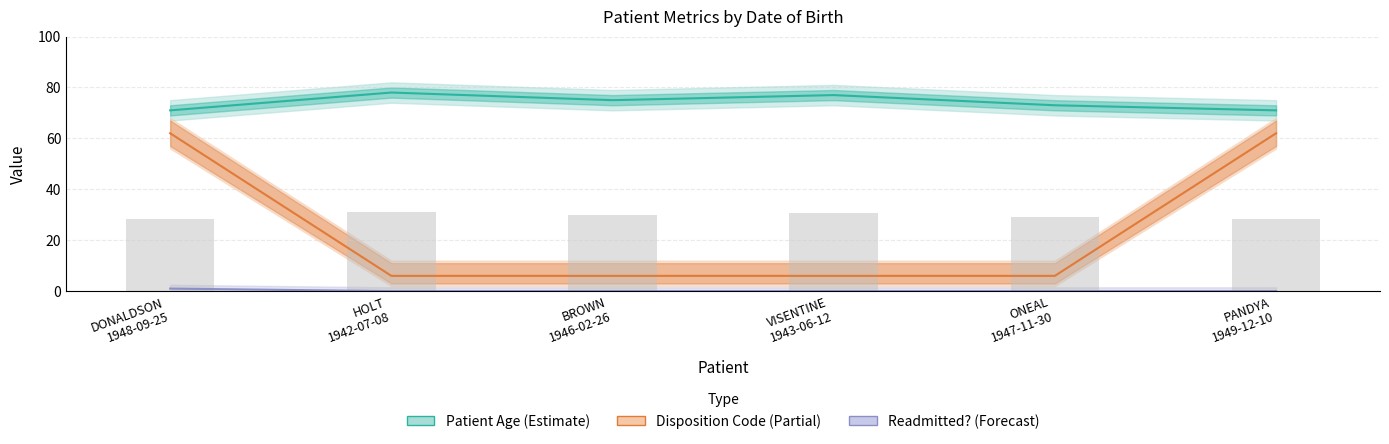

What is the difference between the maximum and second lowest values in the Readmitted? series?

1